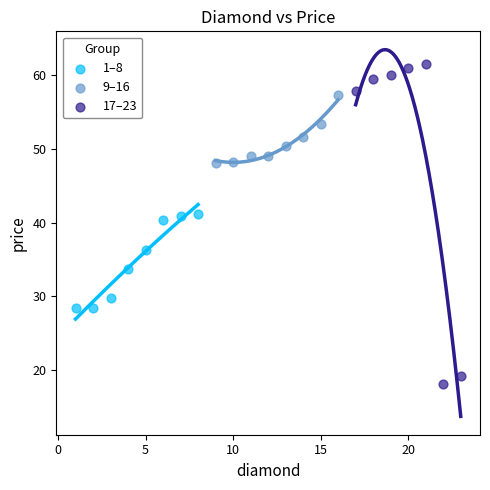

Which series contains the highest Y value?

17–23